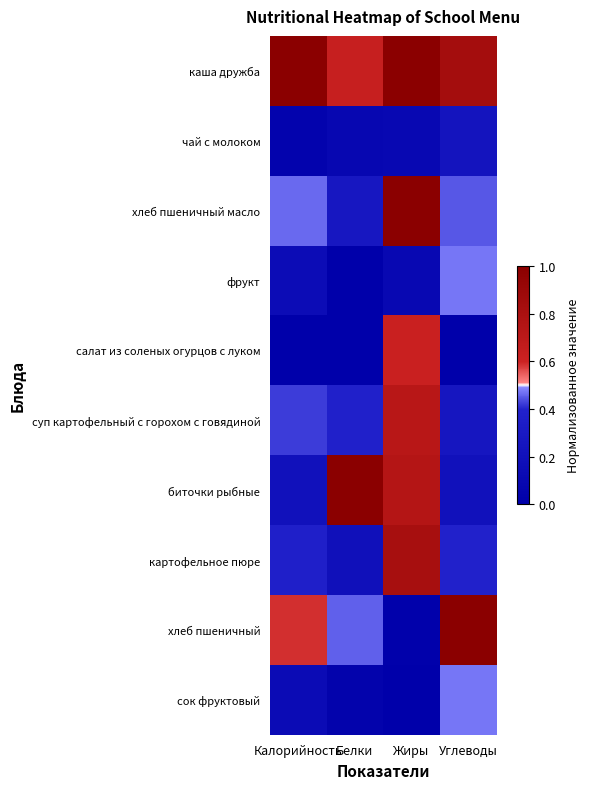

Reading left to right, what are all the values shown in this chart?

каша дружба: Калорийность=1.0	Белки=0.6	Жиры=1.0	Углеводы=0.8
чай с молоком: Калорийность=0.0	Белки=0.1	Жиры=0.1	Углеводы=0.2
хлеб пшеничный масло: Калорийность=0.5	Белки=0.3	Жиры=1.0	Углеводы=0.4
фрукт: Калорийность=0.1	Белки=0.0	Жиры=0.1	Углеводы=0.5
салат из соленых огурцов с луком: Калорийность=0.0	Белки=0.0	Жиры=0.6	Углеводы=0.0
суп картофельный с горохом с говядиной: Калорийность=0.4	Белки=0.4	Жиры=0.7	Углеводы=0.3
биточки рыбные: Калорийность=0.2	Белки=1.0	Жиры=0.7	Углеводы=0.2
картофельное пюре: Калорийность=0.4	Белки=0.2	Жиры=0.8	Углеводы=0.4
хлеб пшеничный: Калорийность=0.6	Белки=0.5	Жиры=0.0	Углеводы=1.0
сок фруктовый: Калорийность=0.1	Белки=0.0	Жиры=0.0	Углеводы=0.5